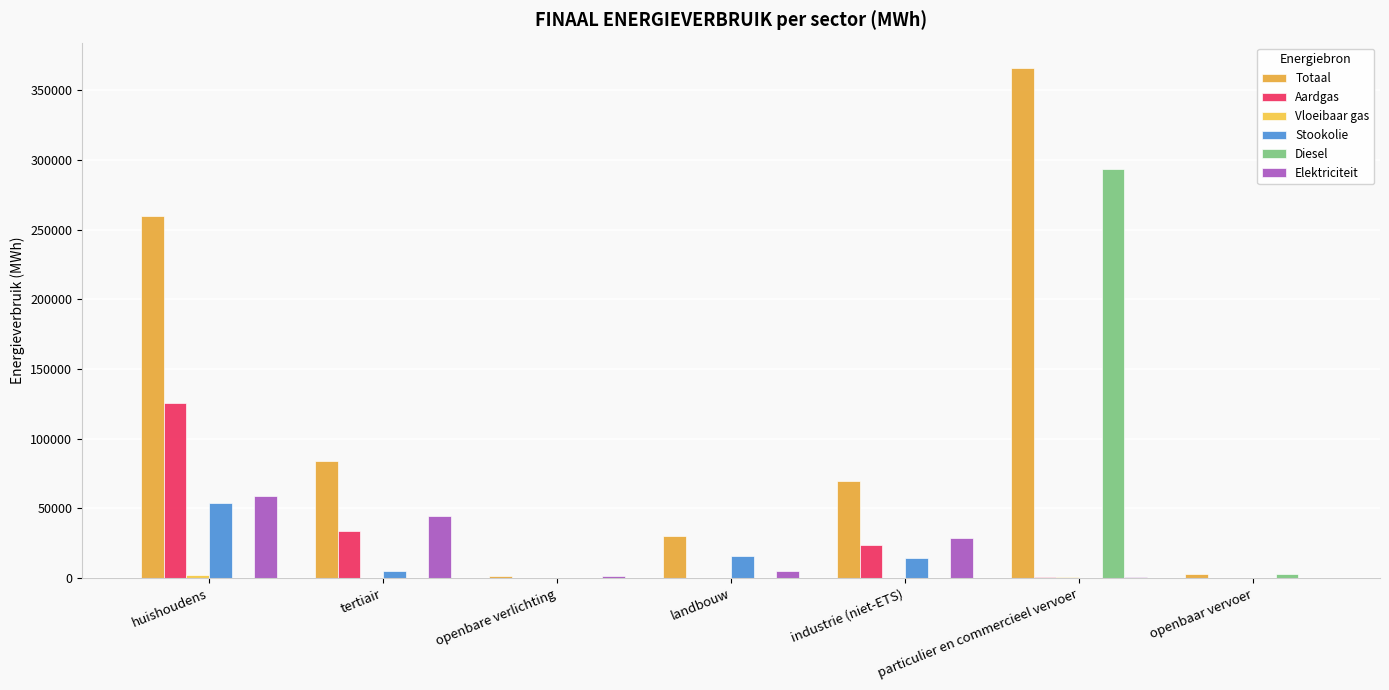

What is the difference between the Stookolie values at huishoudens and tertiair?

48891.9